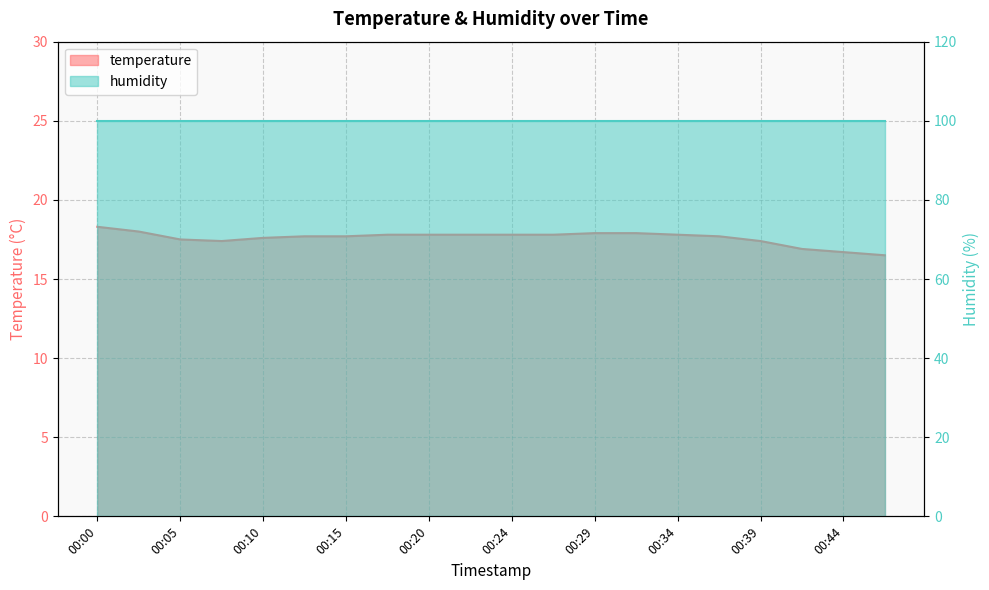

What is the value of the 1st point from the left?

18.3